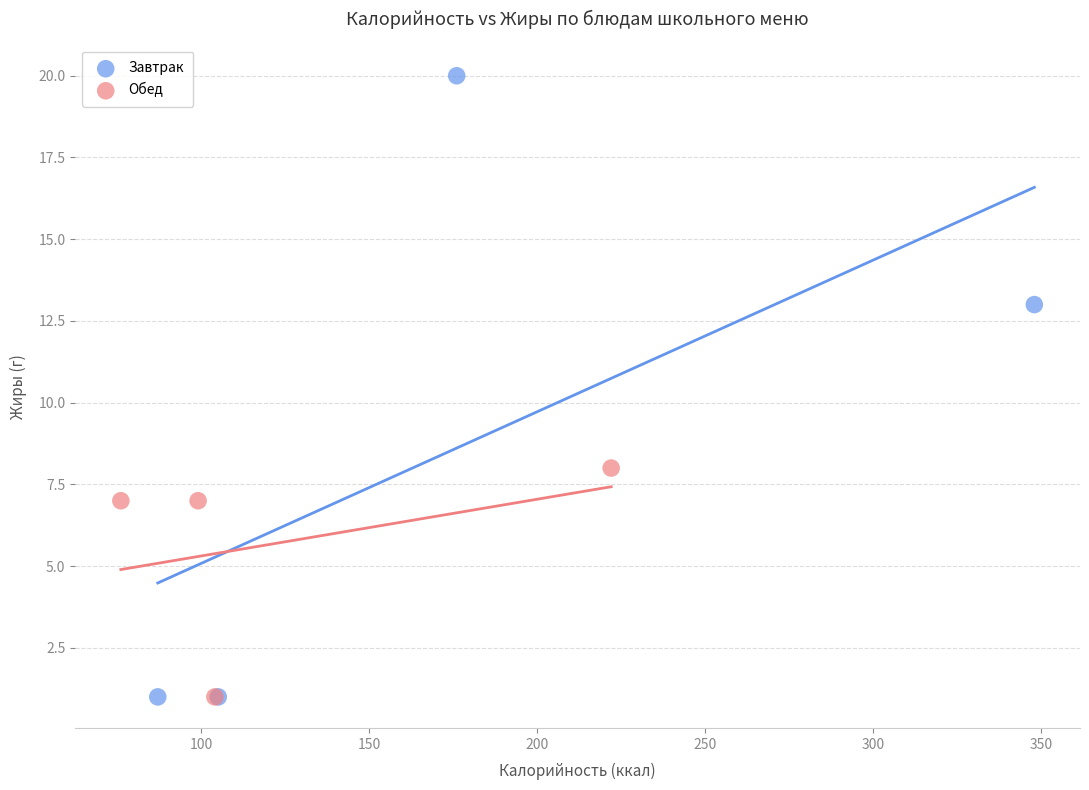

What are all the series names shown in the legend?

Завтрак, Обед